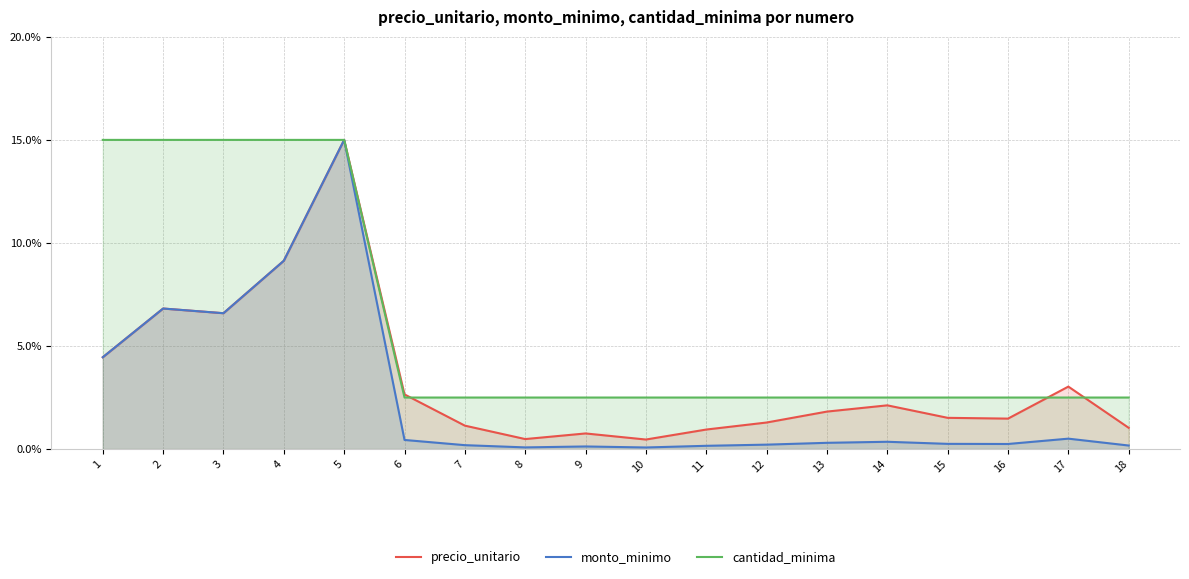

What are all the series names shown in the legend?

precio_unitario, monto_minimo, cantidad_minima